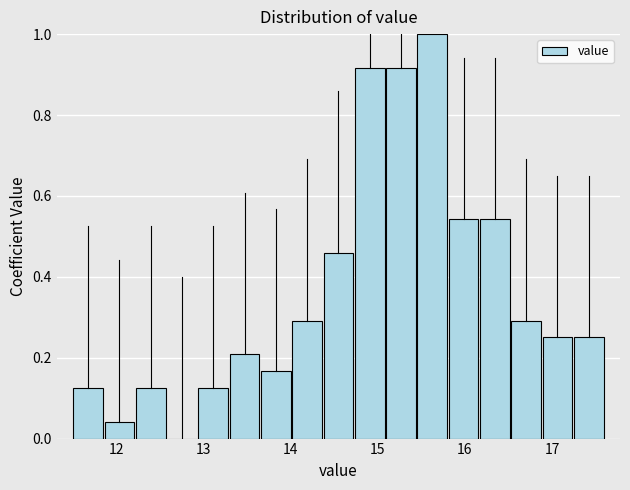

Read against the x-axis, roughly where is the centre of the tallest bar?

15.6